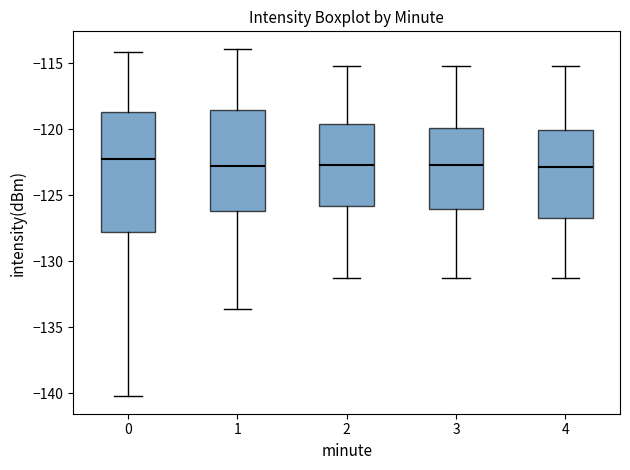

Reading left to right, transcribe this box plot: for each box, give where its median line is, the range the box spans, and where its two whiskers end, as read against the y-axis. The values are not printed on the chart, so give them approximately, as read against the axis.

0: median -122.0, box -128.0 to -118.5, whiskers -140.0 to -114.0
1: median -123.0, box -126.0 to -118.5, whiskers -133.5 to -114.0
2: median -122.5, box -126.0 to -119.5, whiskers -131.0 to -115.0
3: median -122.5, box -126.0 to -120.0, whiskers -131.0 to -115.0
4: median -123.0, box -126.5 to -120.0, whiskers -131.0 to -115.0